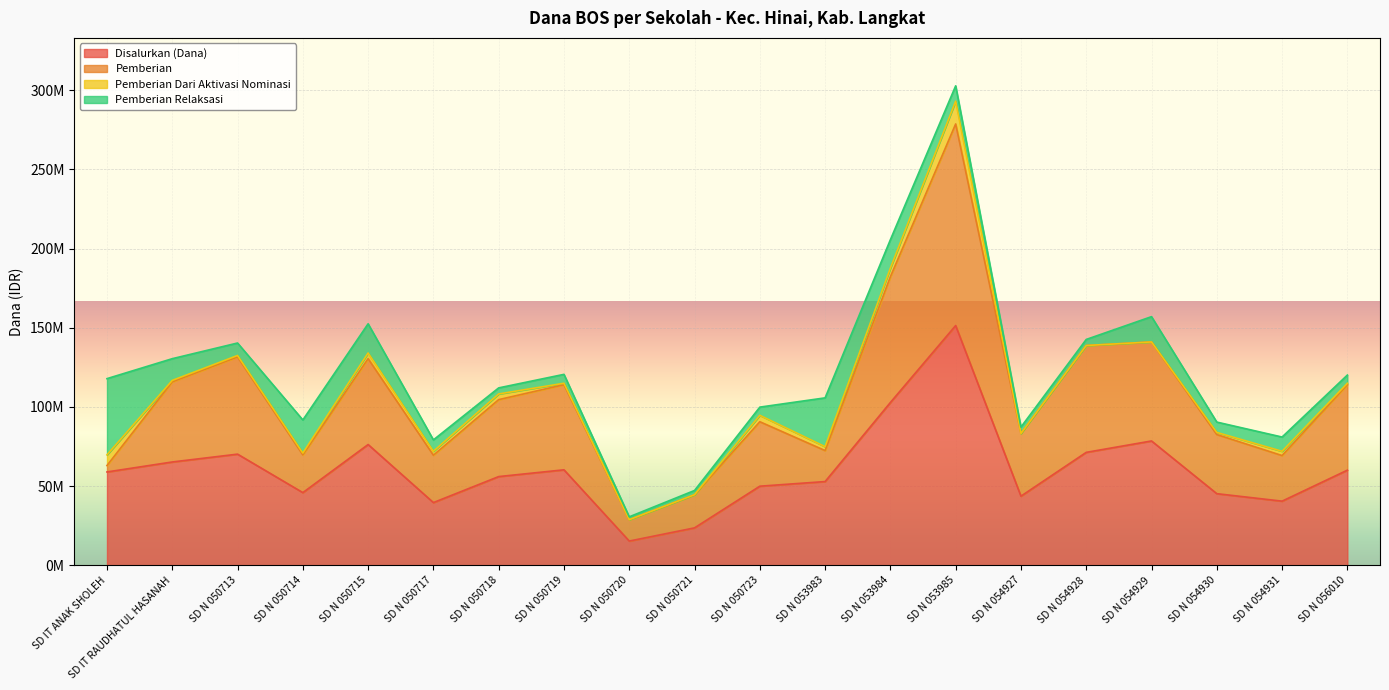

Is it true that Disalurkan (Dana) equals 56025000 at SD N 050718?

True